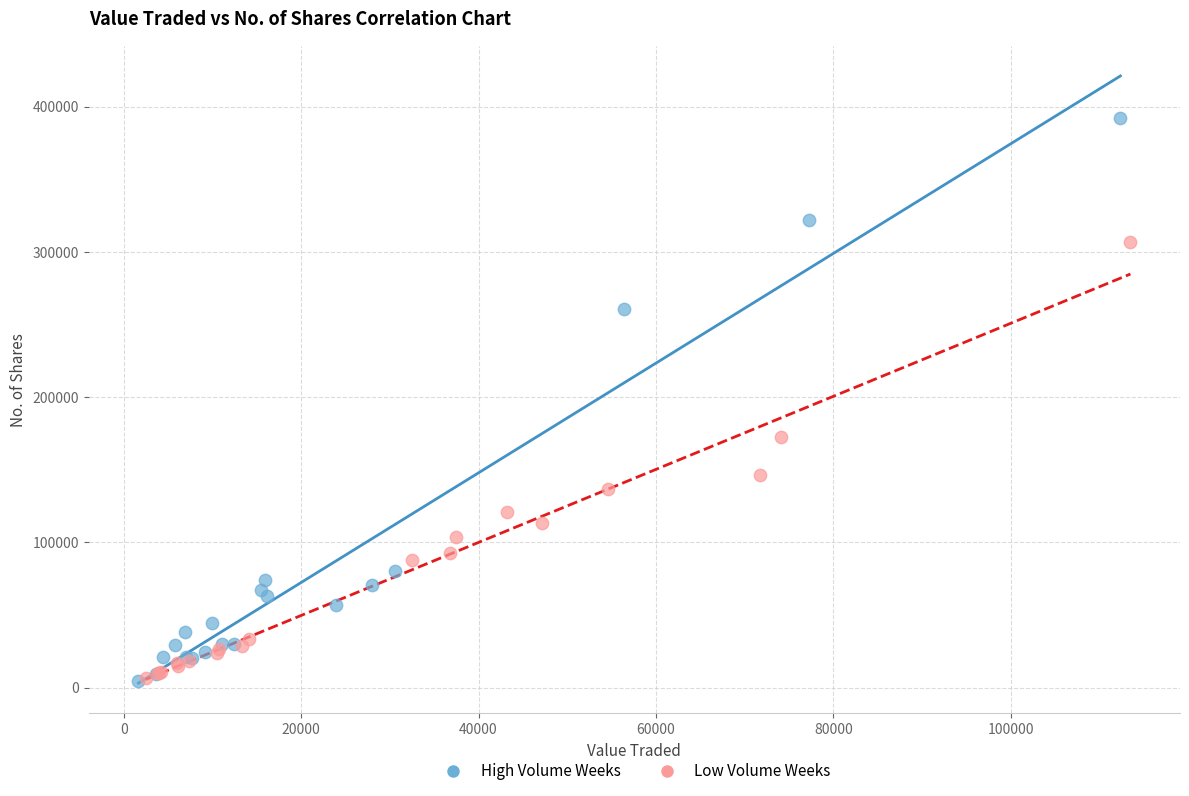

Which series contains the highest Y value?

High Volume Weeks